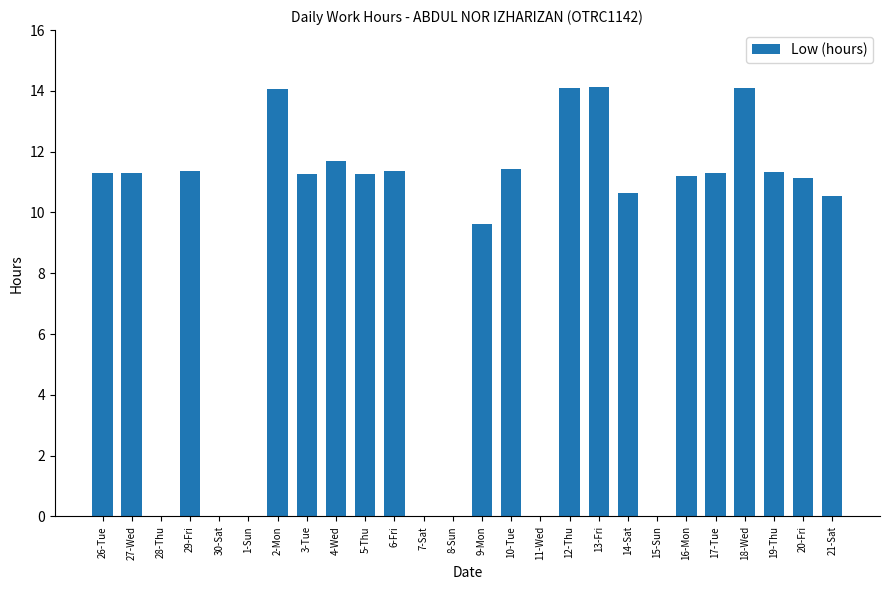

The value at 29-Fri is 3.8. True or false?

False